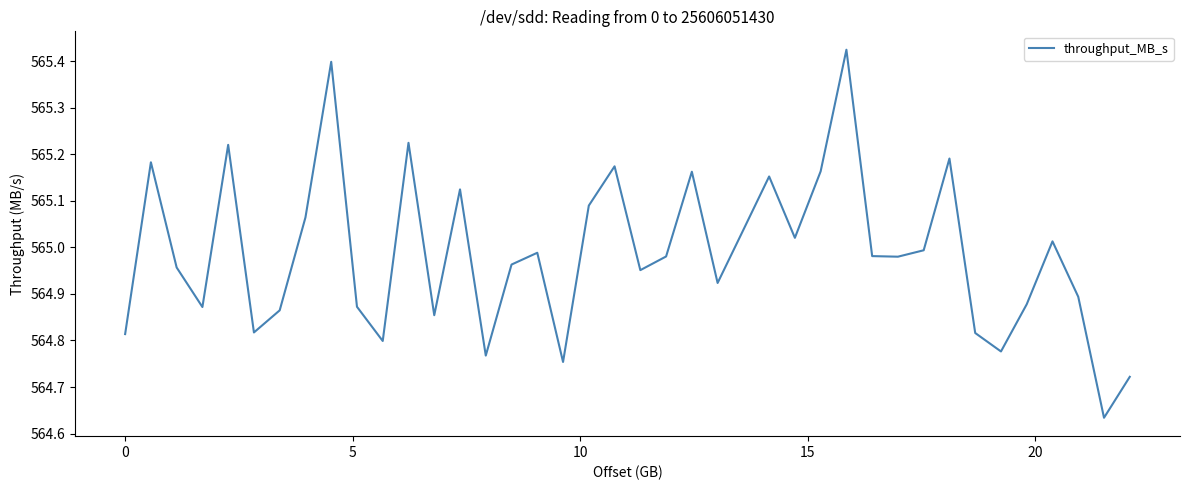

What is the difference between the maximum and minimum values?

0.8